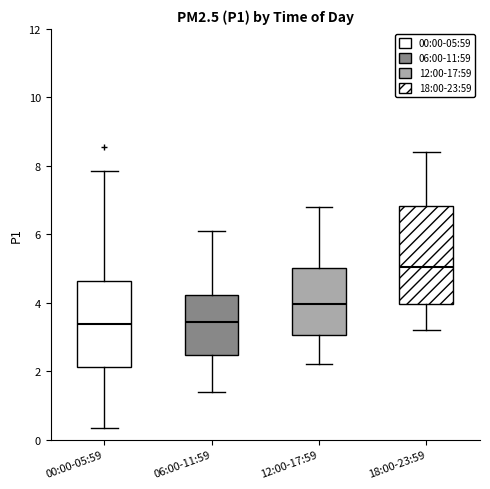

Which box is the tallest, from its lower edge to its upper edge?

18:00-23:59